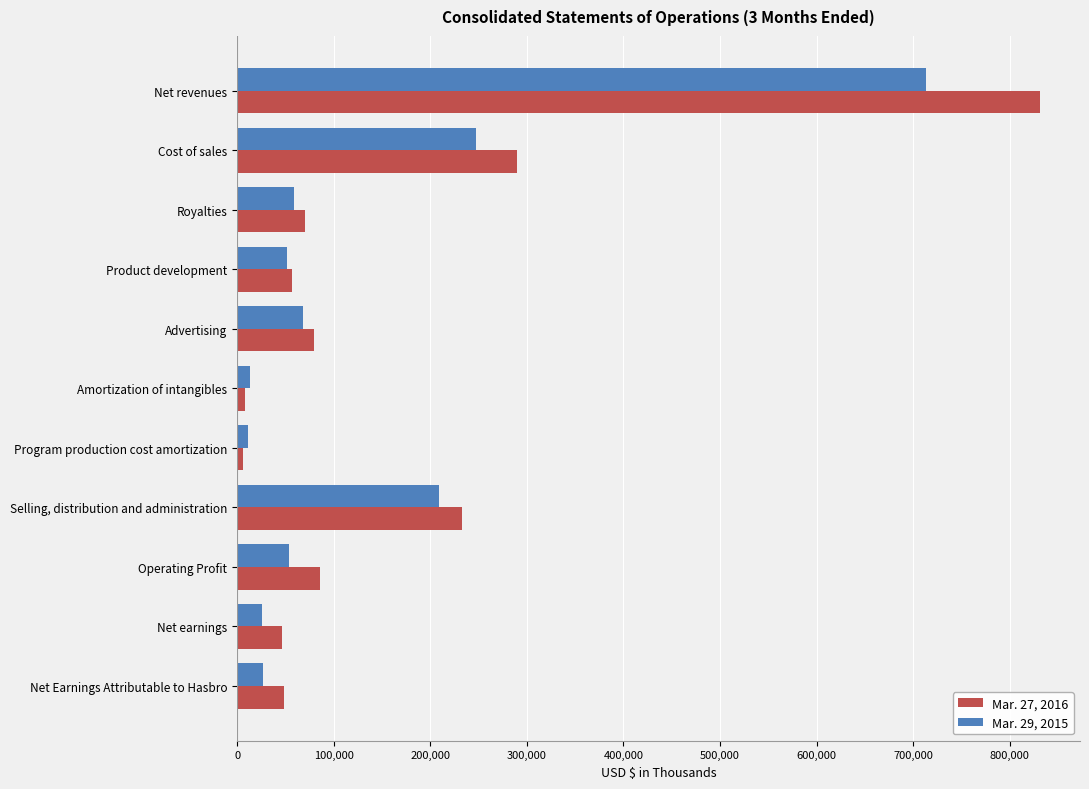

The value of Mar. 27, 2016 at Net Earnings Attributable to Hasbro is 48751. True or false?

True